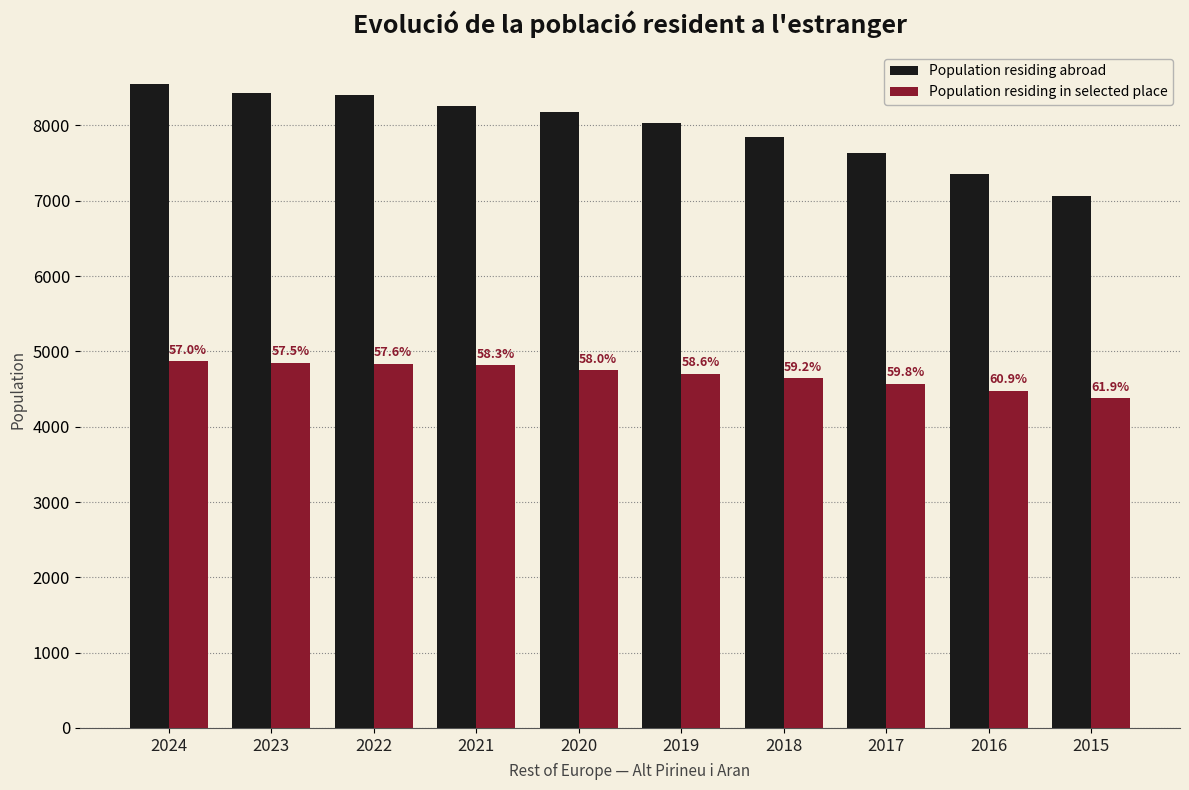

Where does the Population residing abroad series first go above 8181?

2024